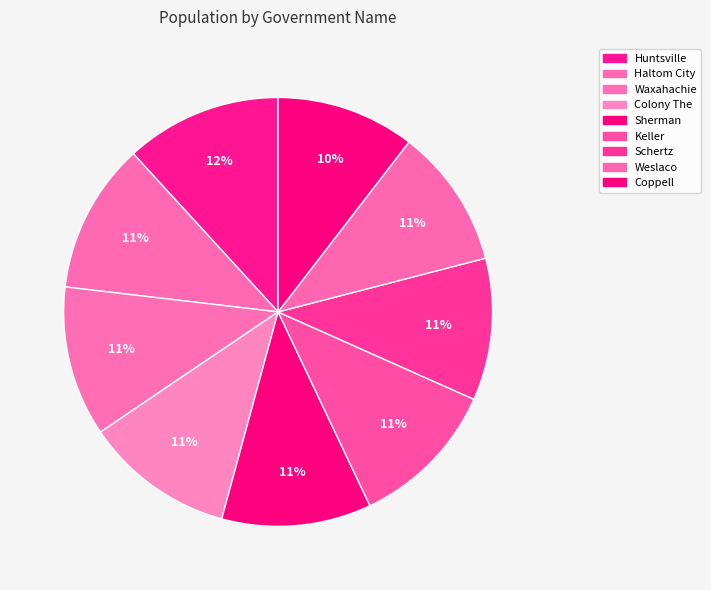

True or false: Sherman accounts for 11% of the total.

True